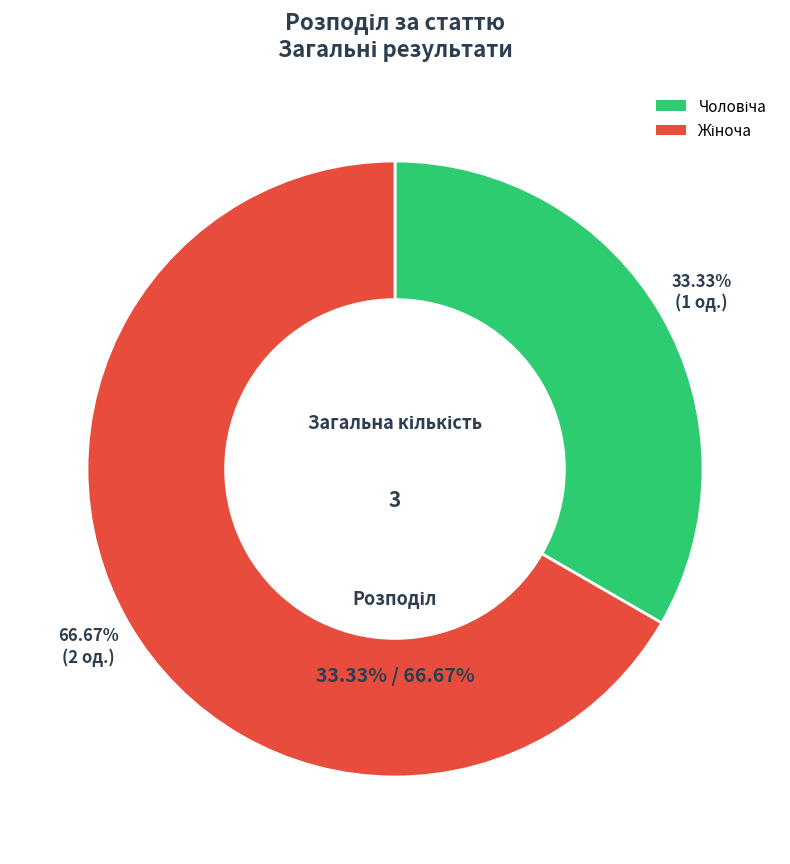

Which has a higher value, Жіноча or Чоловіча?

Жіноча